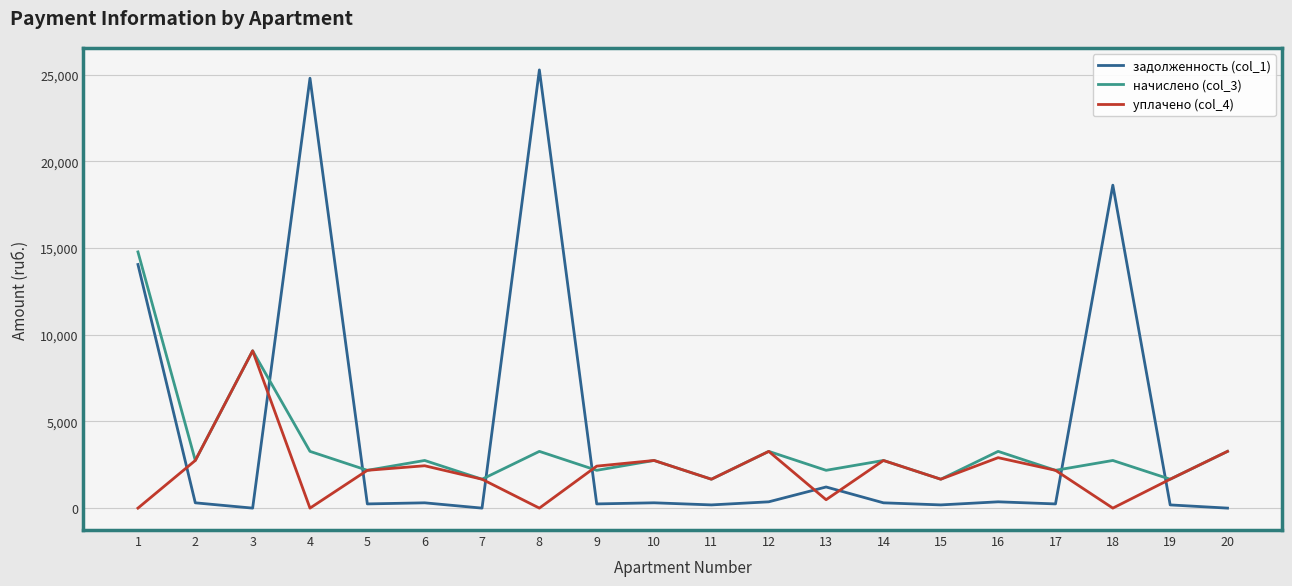

What is the spread (max minus min) of values at 10?

2441.5